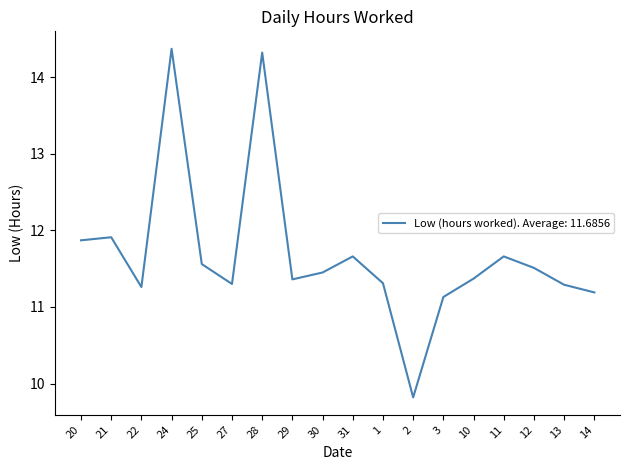

What position from the right is 24?

15